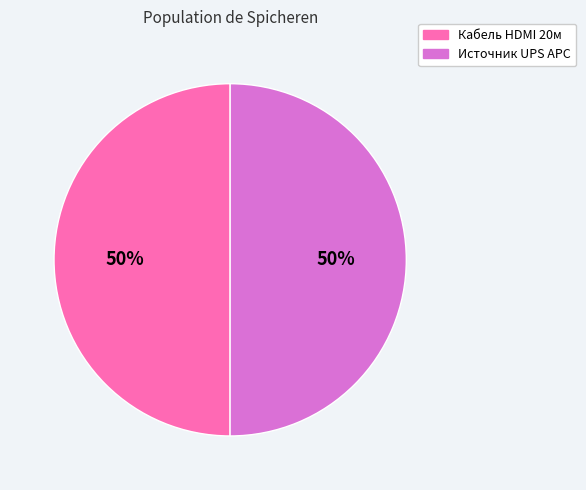

To the nearest percent, what is the average slice percentage?

50%